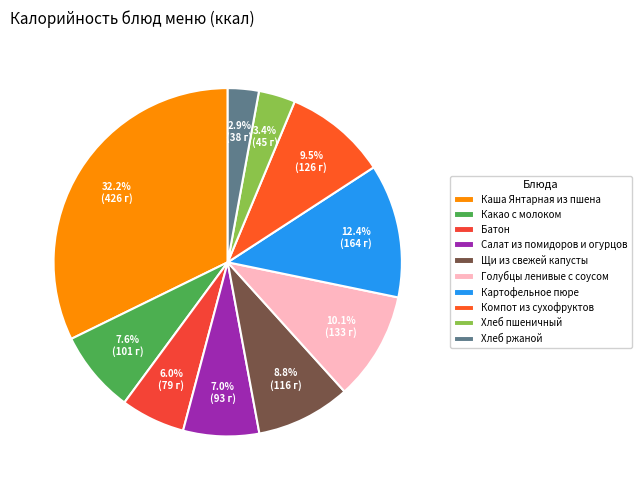

To the nearest percent, what is the average slice percentage?

10%